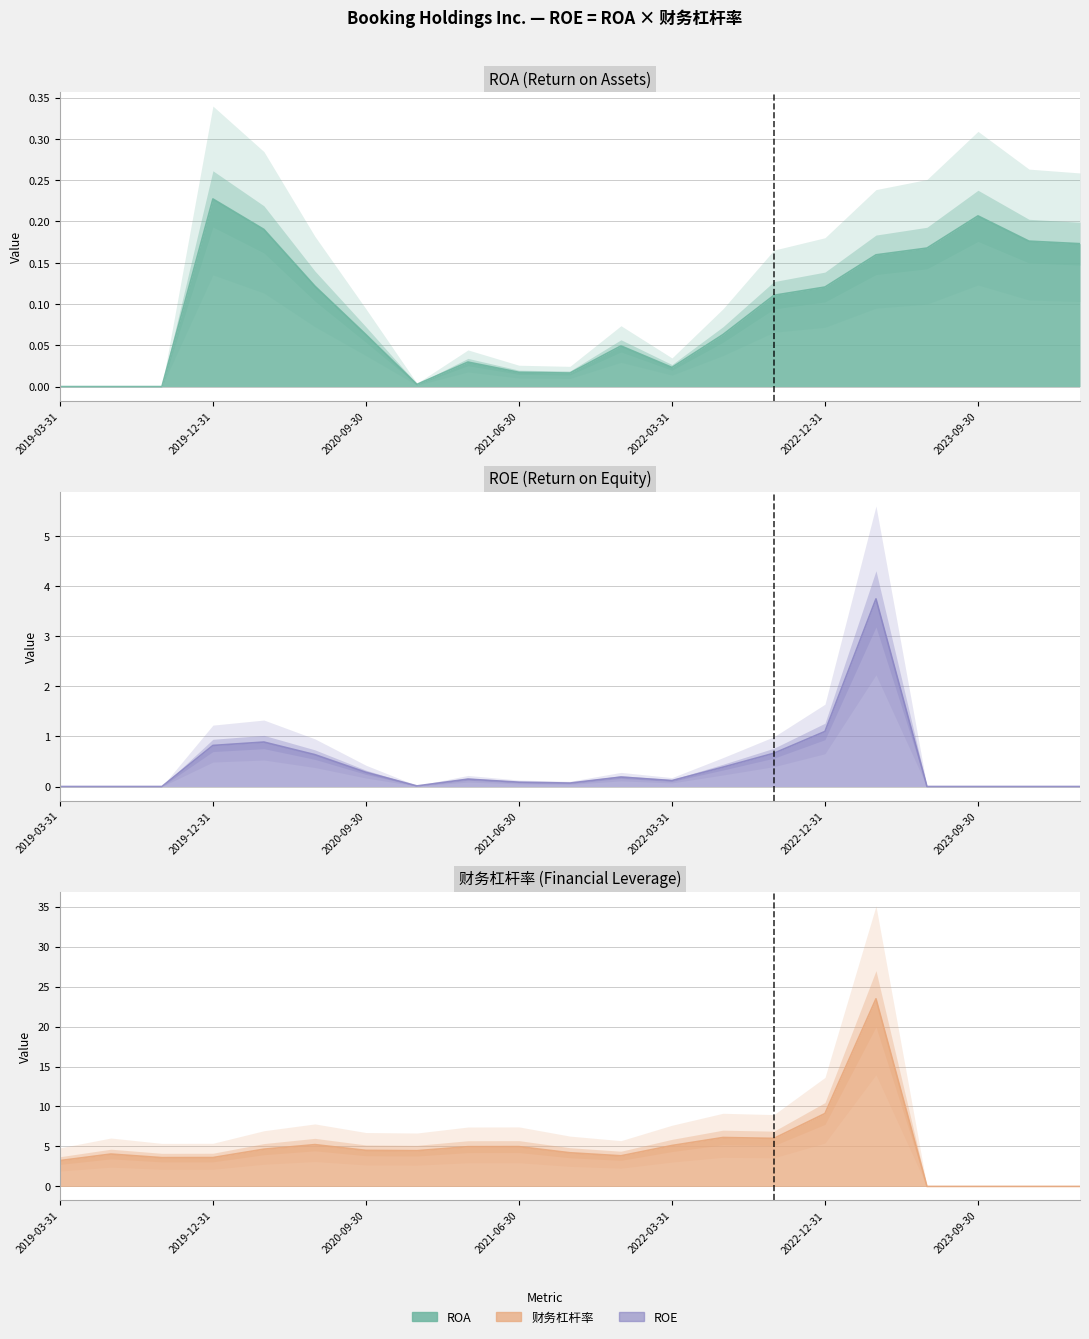

What position from the left is 2022-03-31?

13